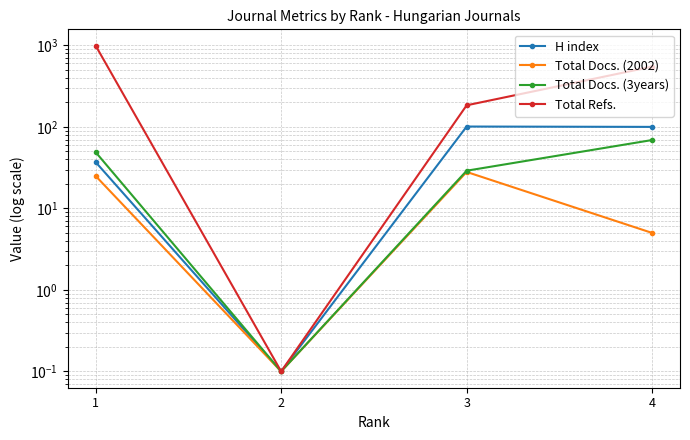

Which series has the largest total across all categories?

Total Refs.